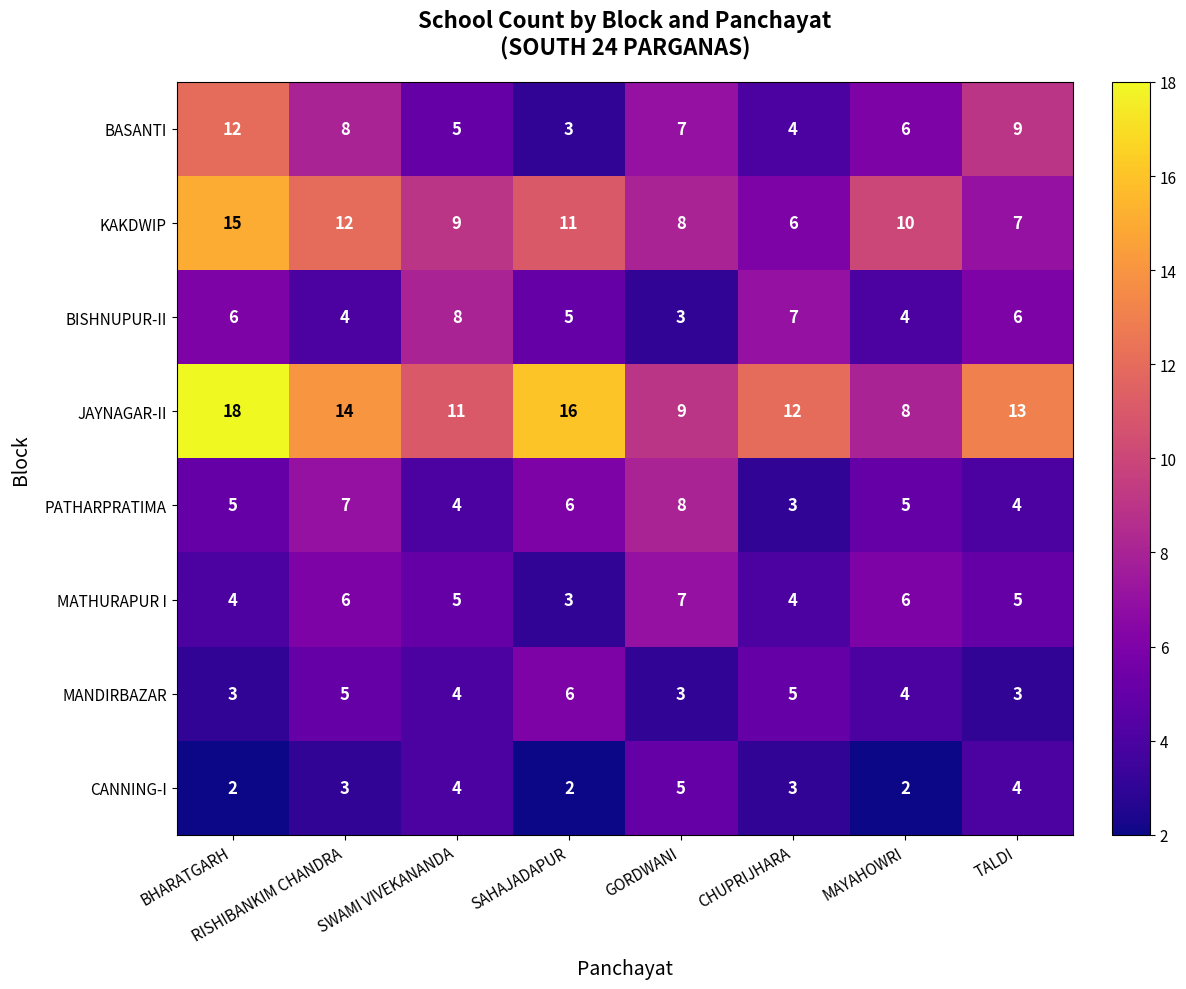

How many CANNING-I values are between 2 and 4?

7